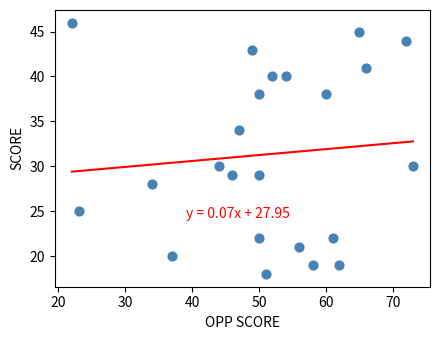

What is the range of X values (max minus min)?

51